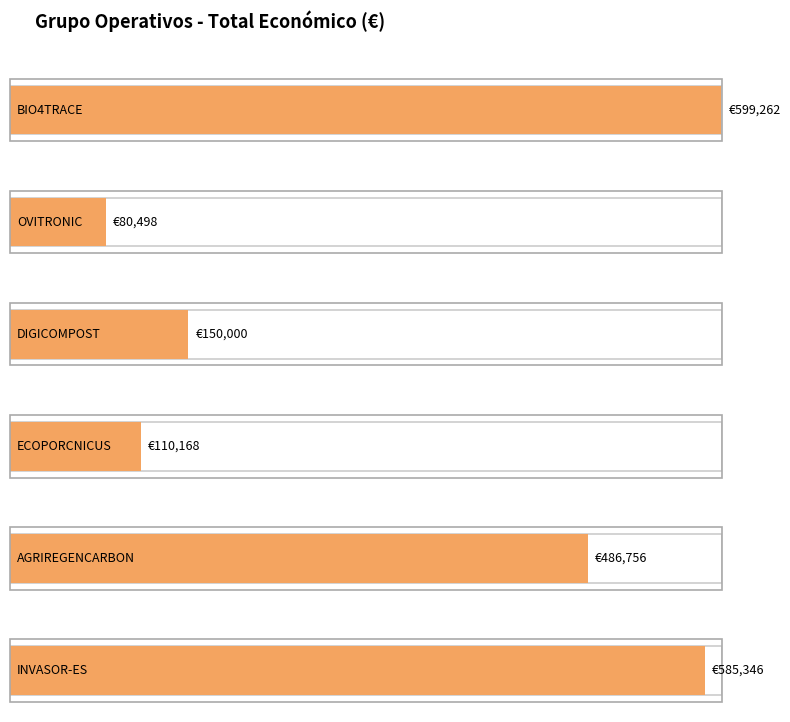

What is the label of the 3rd bar from the right?

ECOPORCNICUS